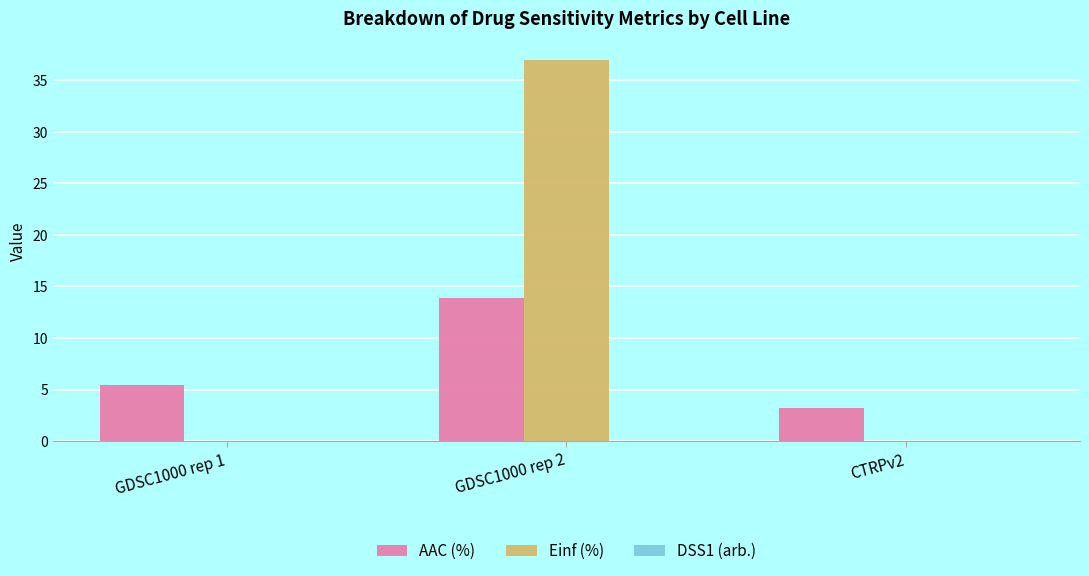

What is the sum of all Einf (%) values?

36.9